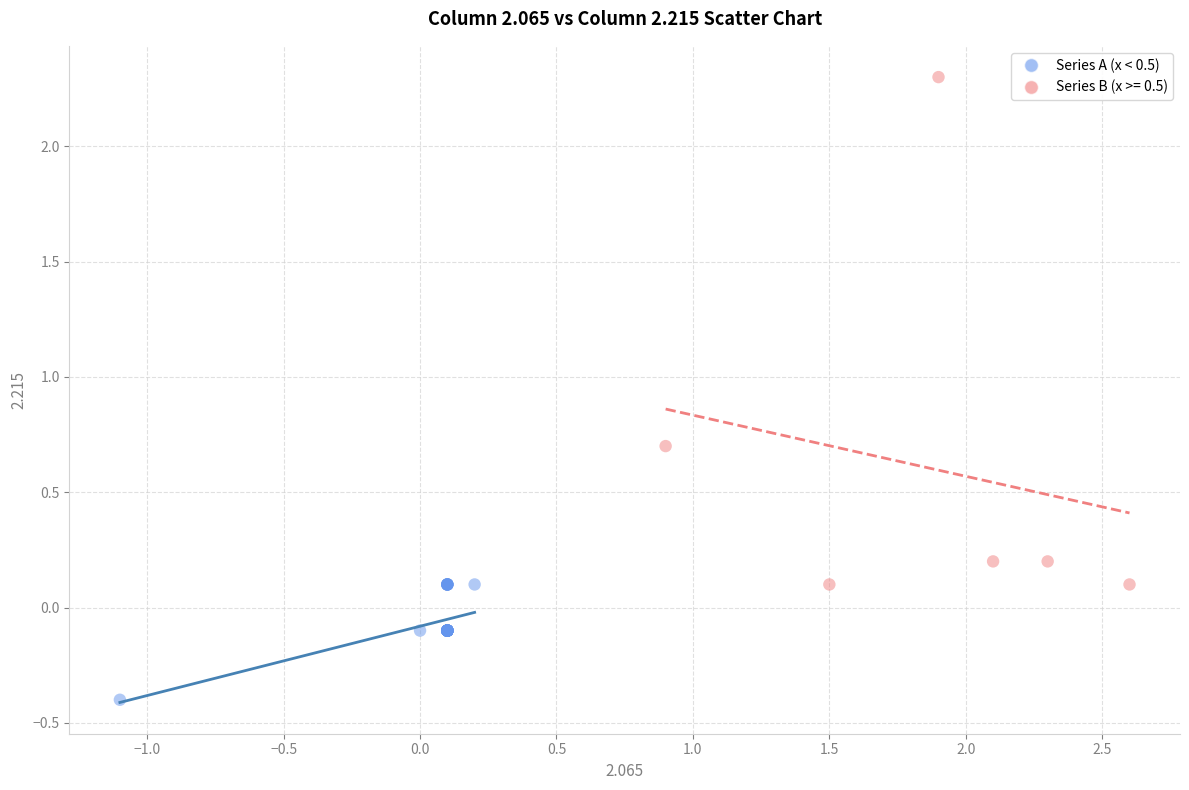

Which series reaches the minimum Y coordinate?

Series A (x < 0.5)